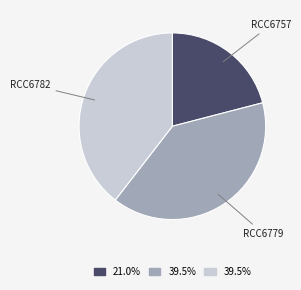

Is there any slice that represents more than half of the pie?

No